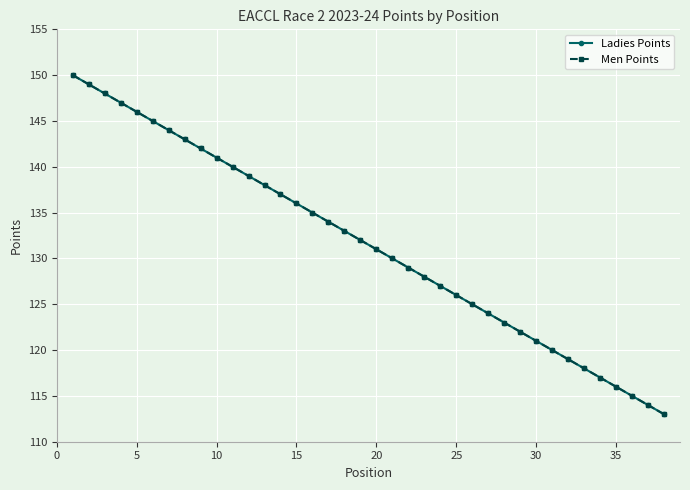

Does the chart have visible grid lines?

Yes